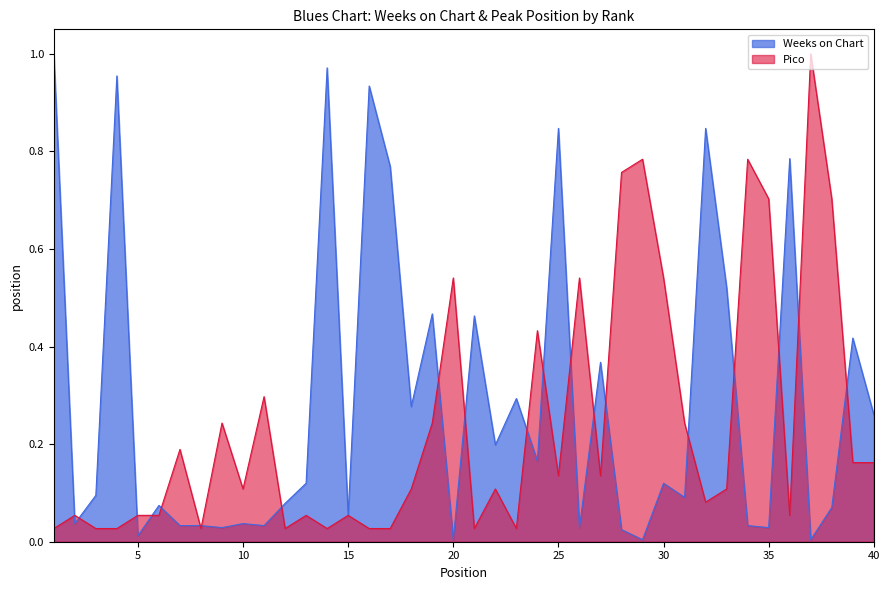

What is the difference between the maximum and minimum values in the Weeks on Chart series?

1.0